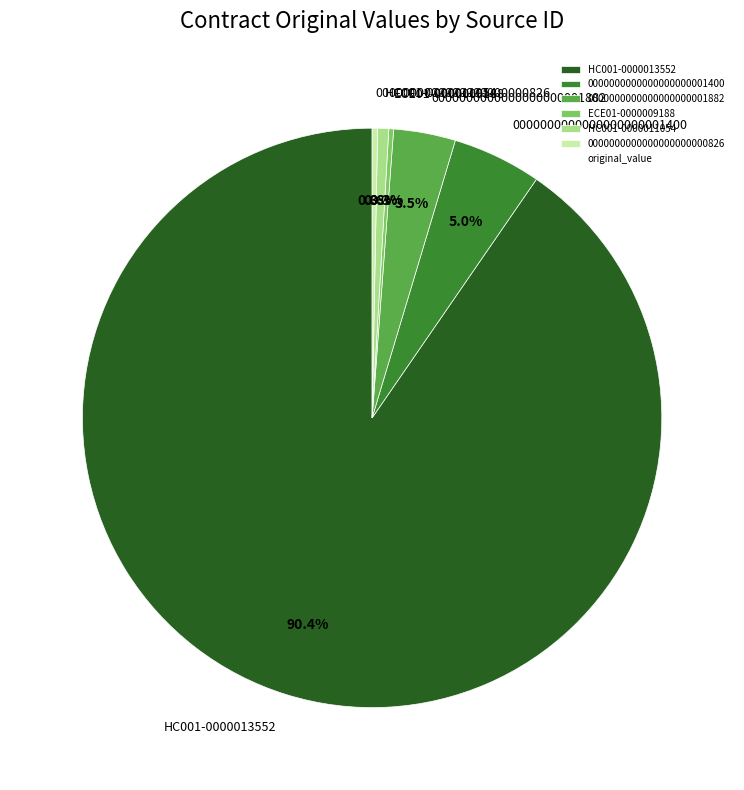

Which category has the biggest portion of the pie?

HC001-0000013552